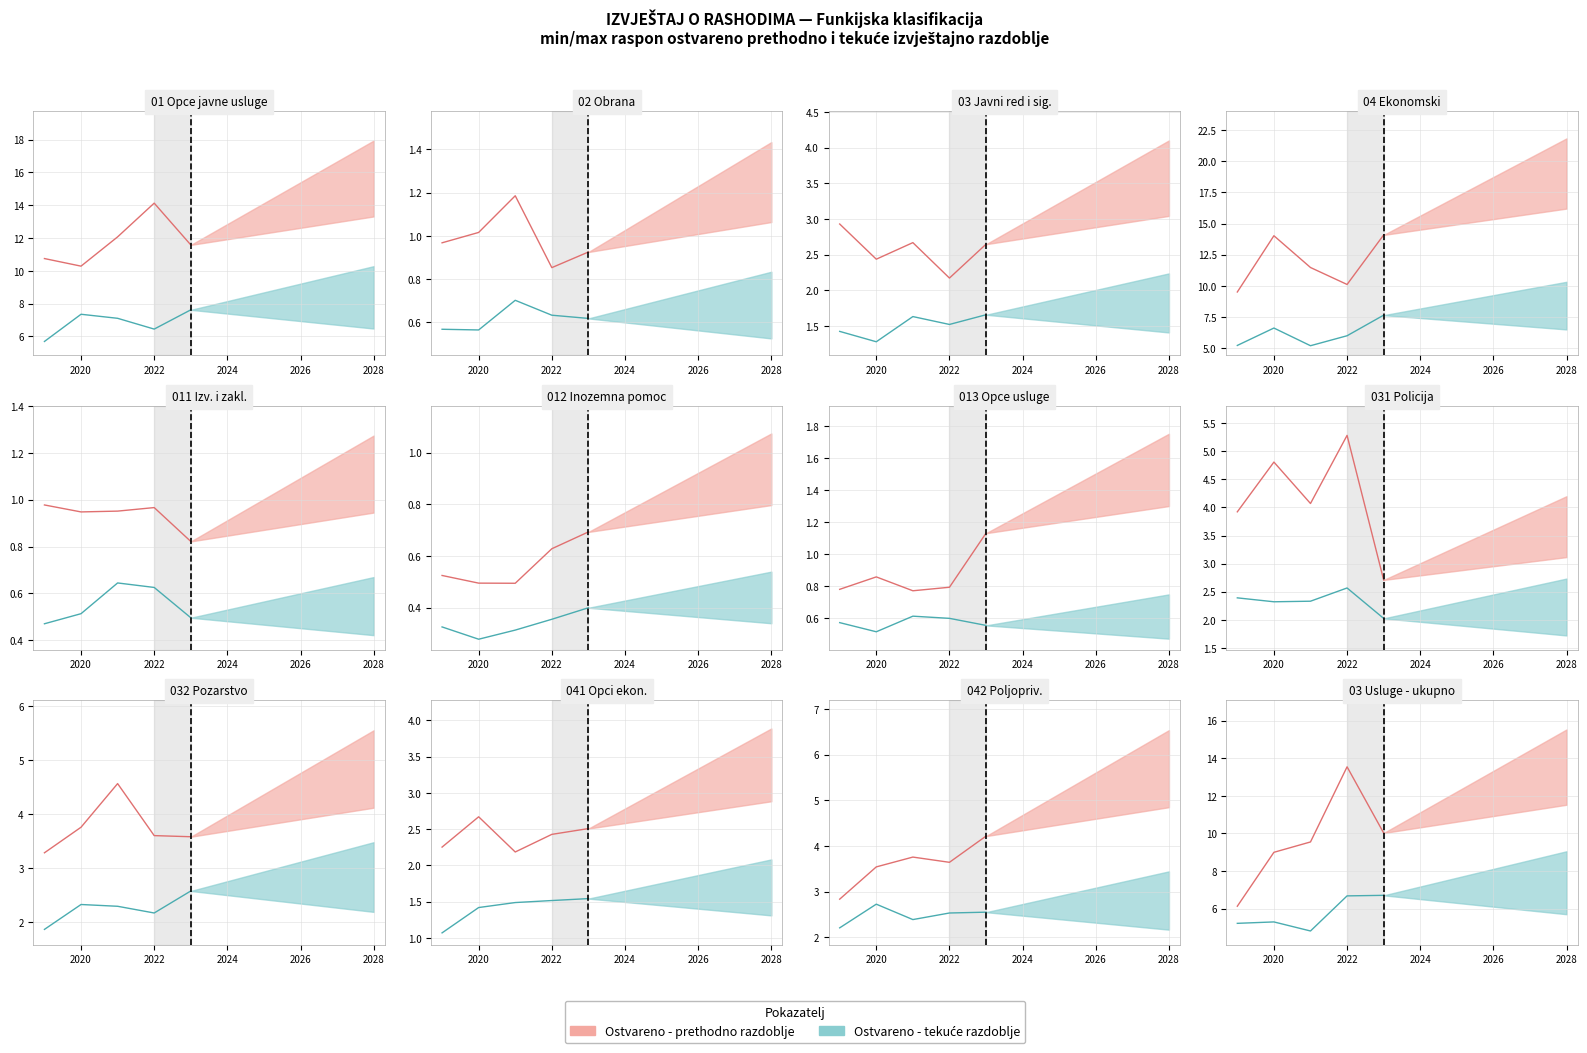

What is the value of the Ostvareno - tekuce razd. point at the 3rd from the left?

4.8